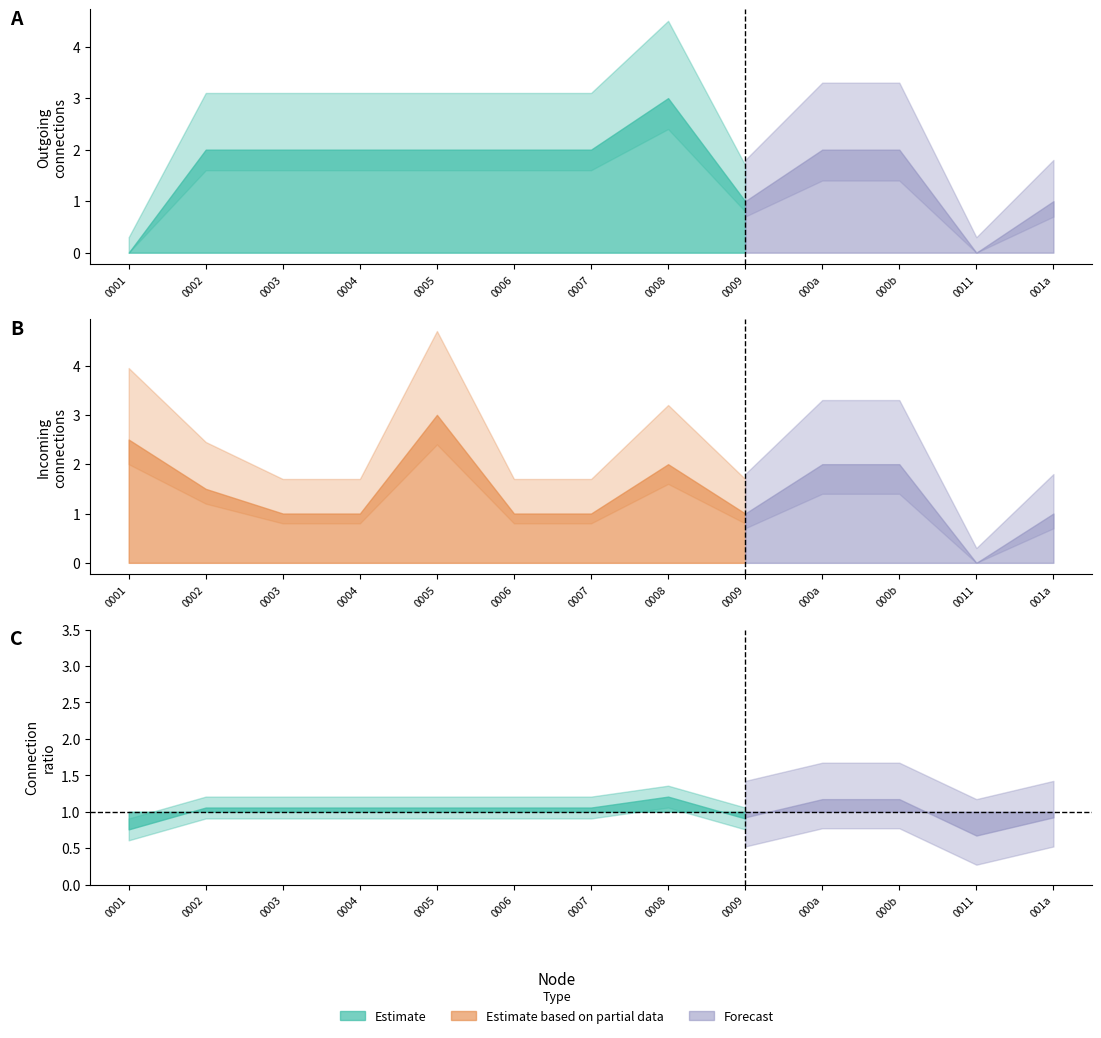

How many lines are shown in the chart?

2